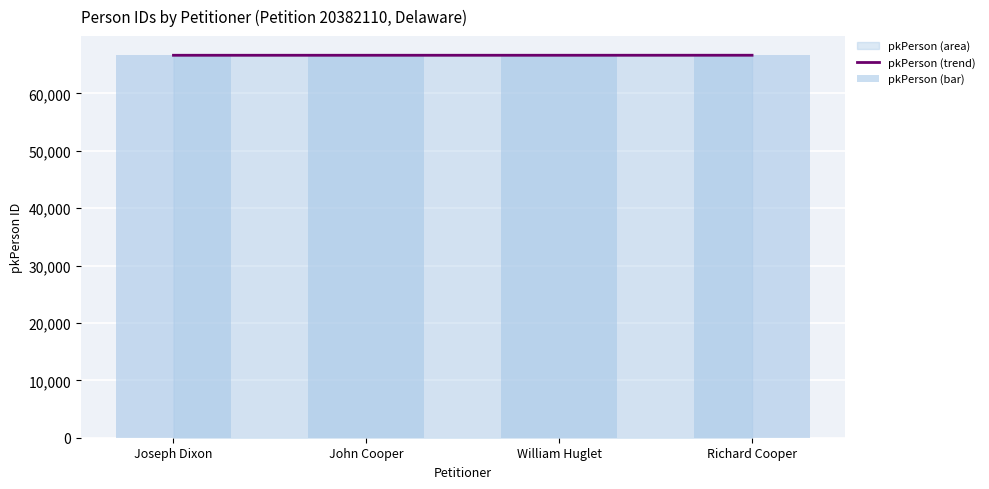

The value of pkPerson (trend) at John Cooper is 66650. True or false?

True